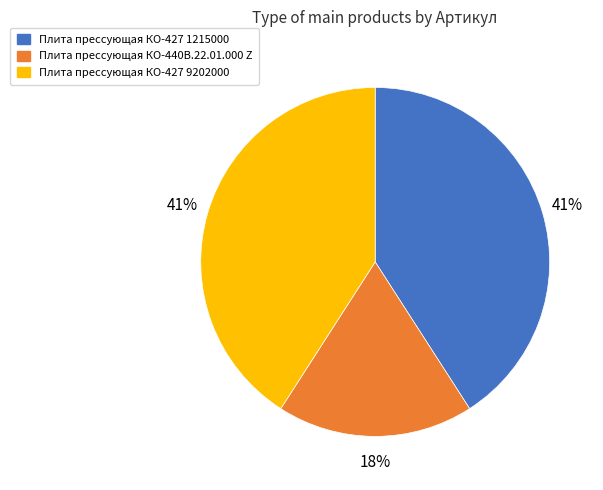

Between Плита прессующая КО-427 1215000 and Плита прессующая КО-440В.22.01.000 Z, which is larger?

Плита прессующая КО-427 1215000